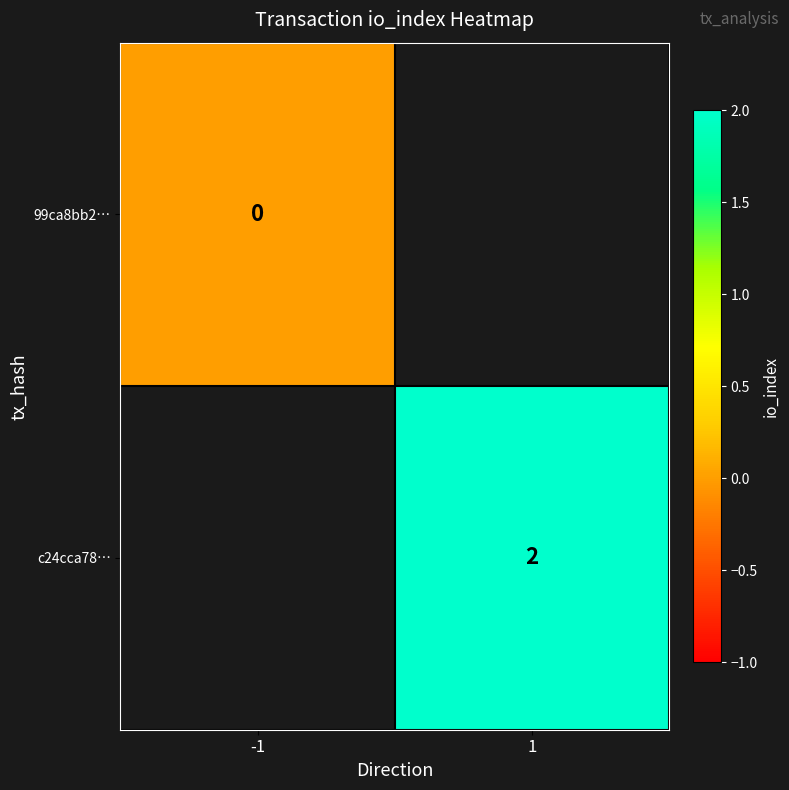

Is it true that c24cca78… equals 2 at 1?

True